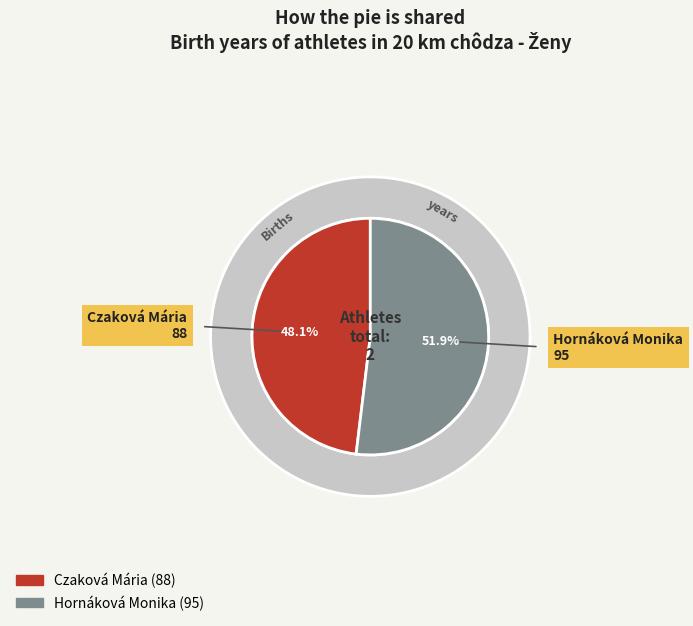

Does Czaková Mária account for over 50% of the chart?

No